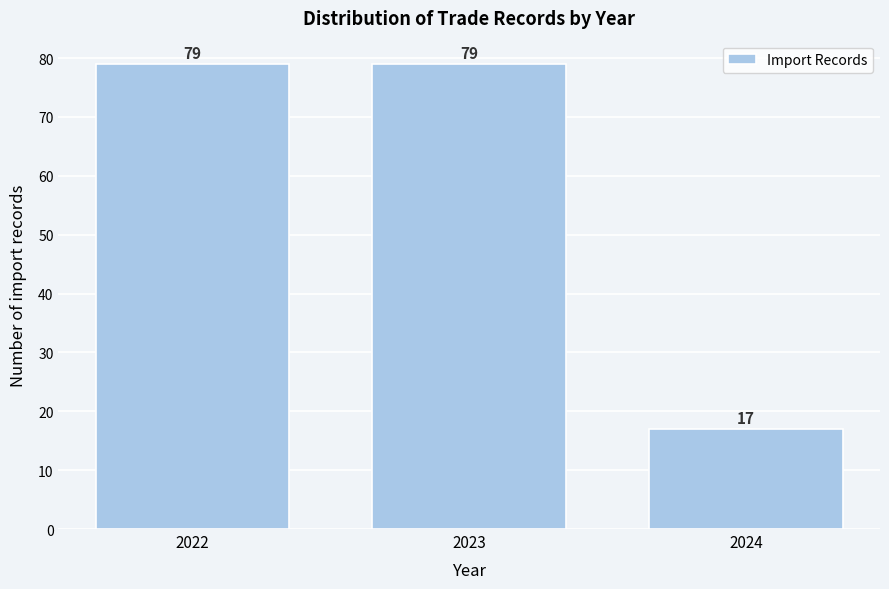

Reading left to right, transcribe this chart: for each bar, give the range it covers on the x-axis and its height.

2021.5 to 2022.5: 79
2022.5 to 2023.5: 79
2023.5 to 2024.5: 17